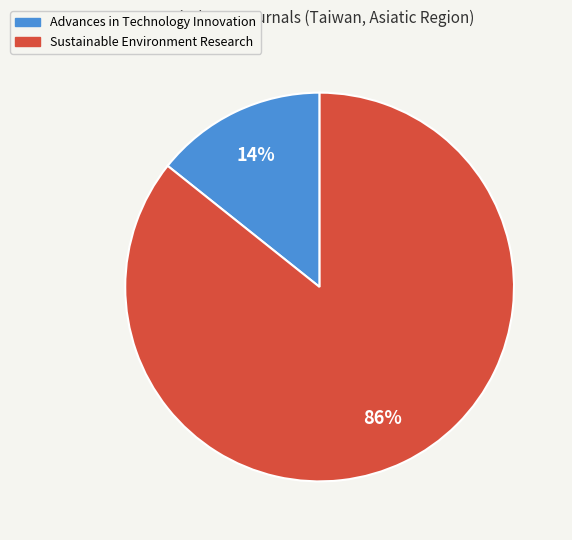

Does Sustainable Environment Research represent more than half of the total?

Yes